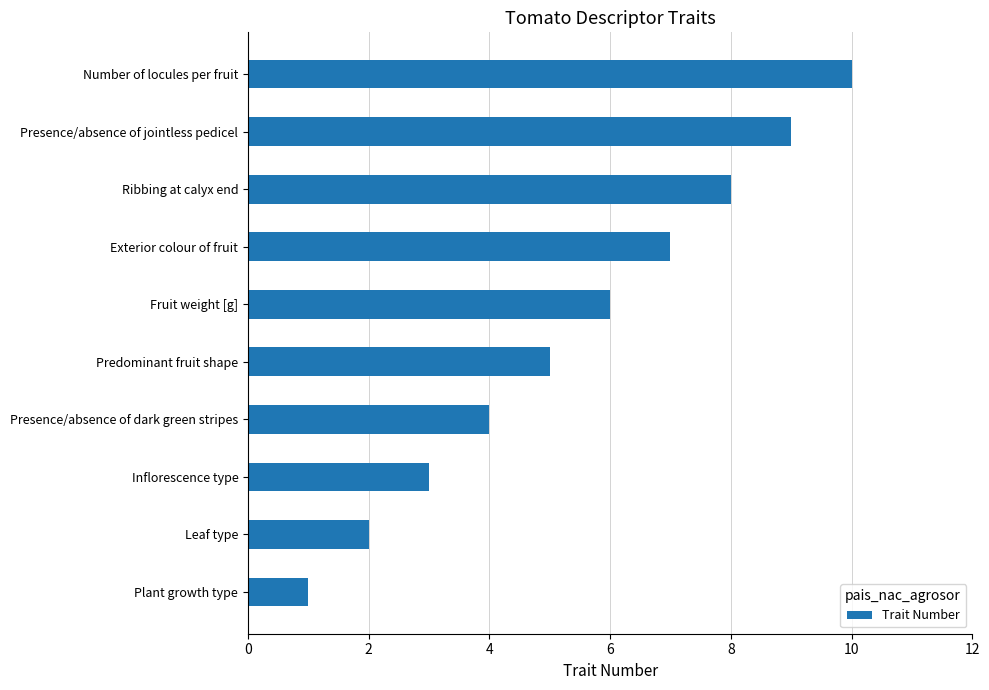

What is the difference between the second highest and second lowest values?

7